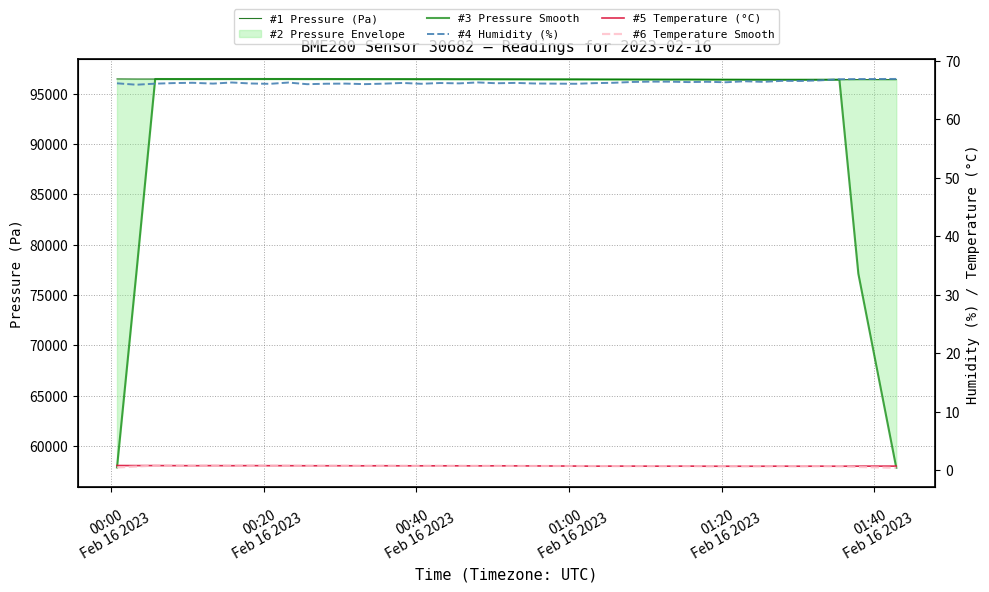

How many lines are shown in the chart?

5